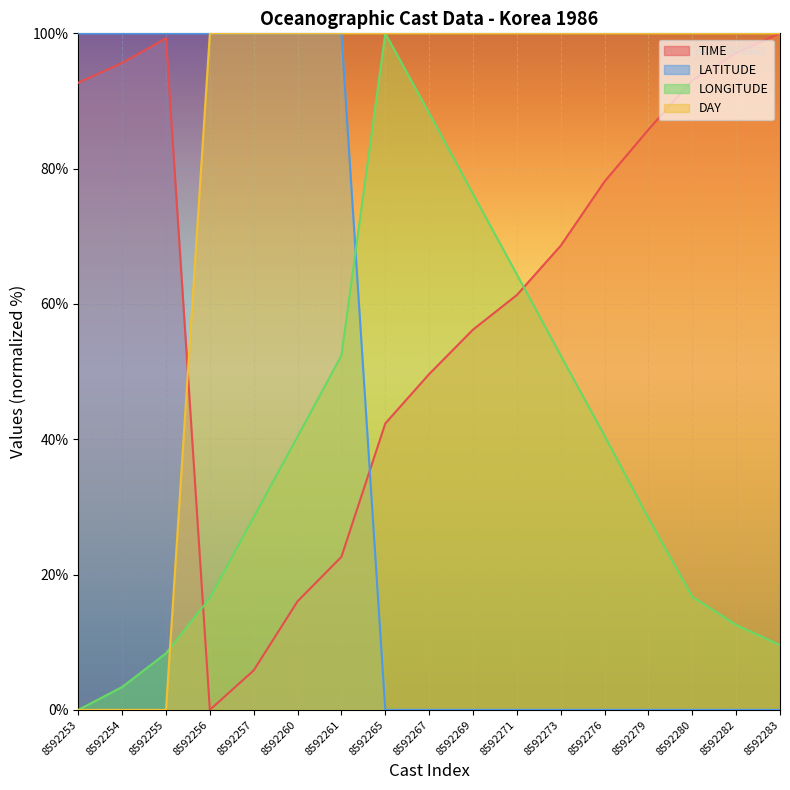

At which category is the sum across all series the highest?

8592261